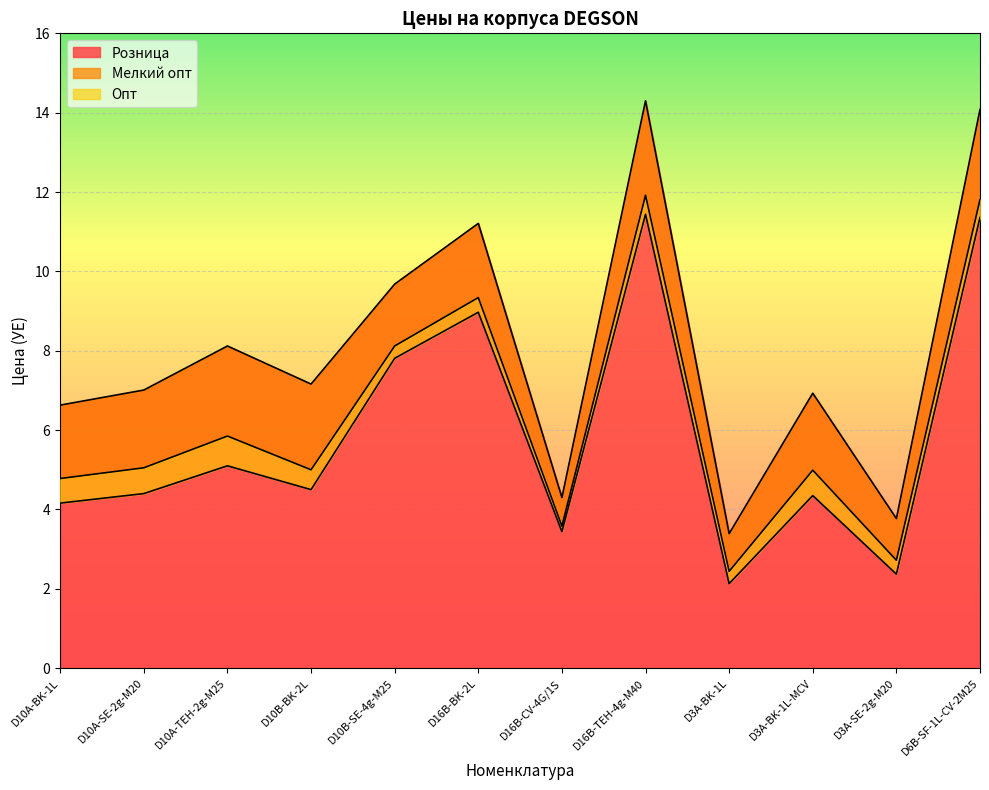

The Мелкий опт series shows 1.4 at D3A-SE-2g-M20. True or false?

False